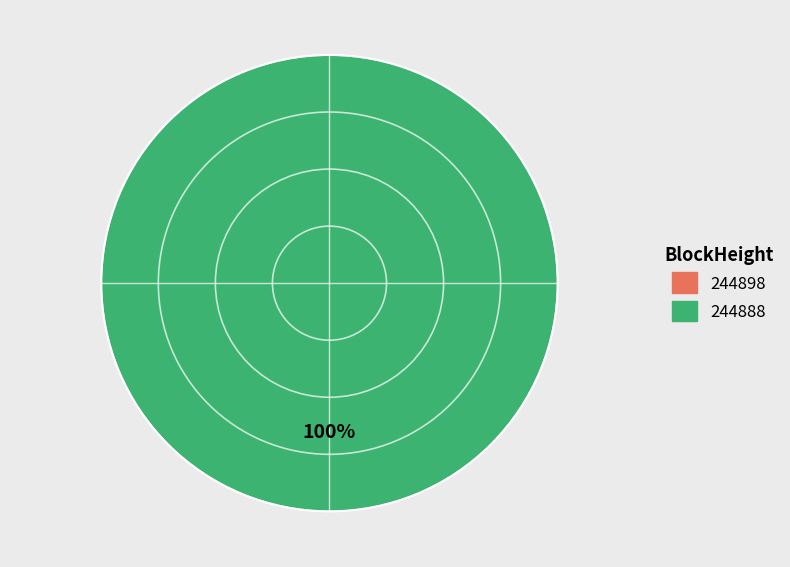

What percentage do 244898 and 244888 together represent?

100.0%